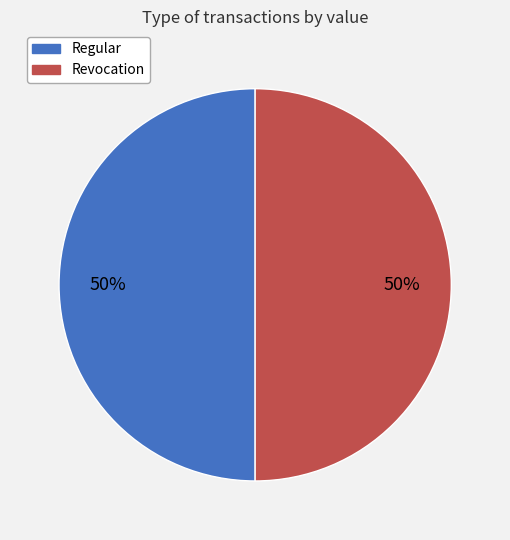

To the nearest percent, what is the average slice percentage?

50%